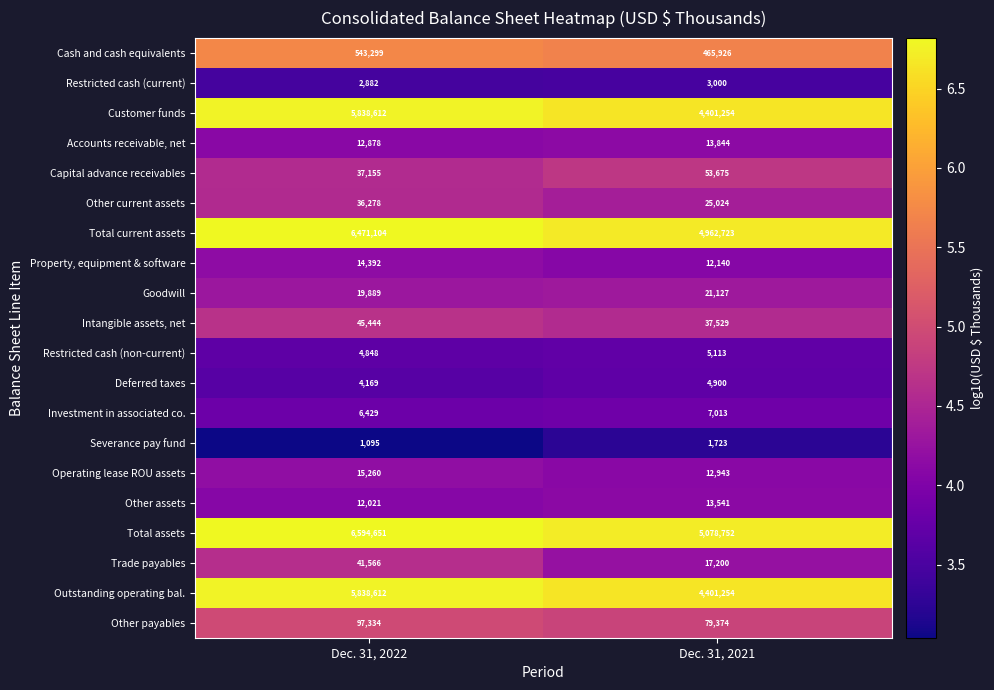

What value does the Cash and cash equivalents series have at Dec. 31, 2021?

465926